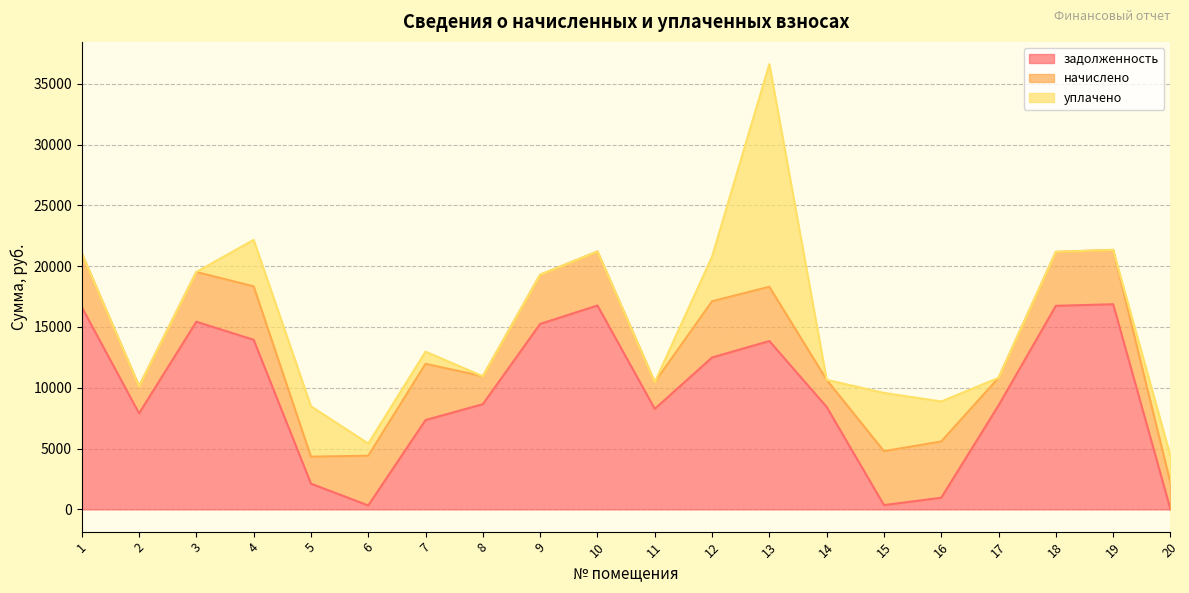

How many interior local valleys does the начислено series have?

6